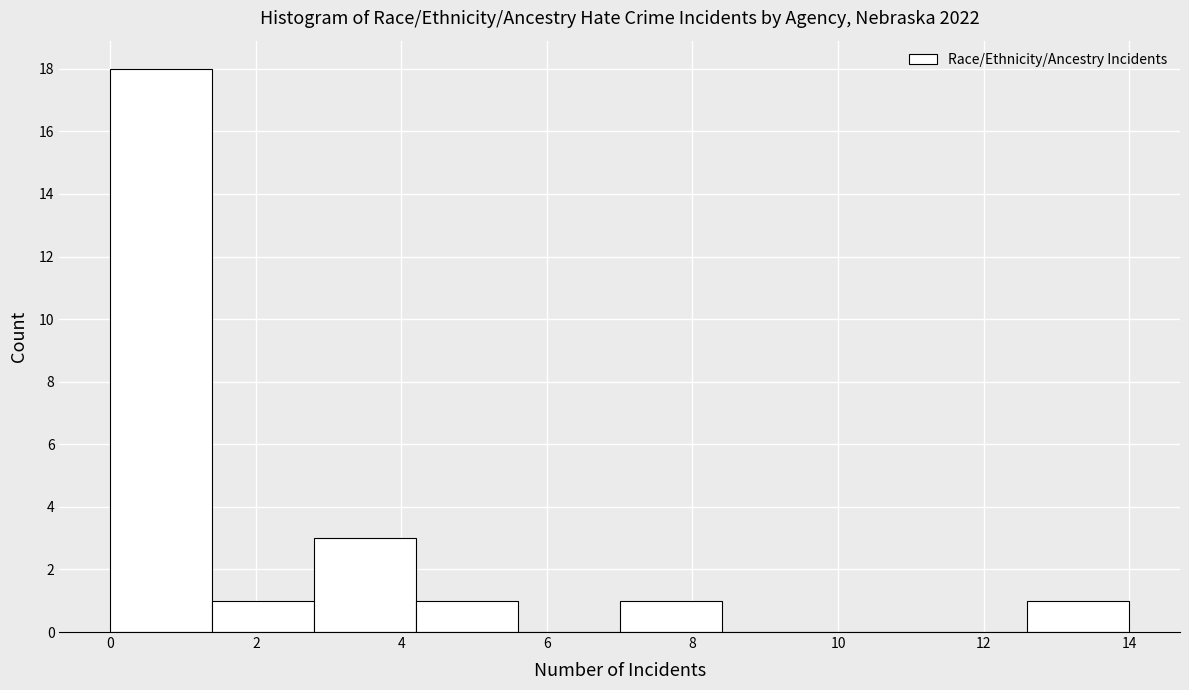

Reading left to right, transcribe this chart: for each bar, give the range it covers on the x-axis and its height. The values are not printed on the chart, so give them approximately, as read against the axis.

0.0 to 1.4: 18
1.4 to 2.8: 1
2.8 to 4.2: 3
4.2 to 5.6: 1
5.6 to 7.0: 0
7.0 to 8.4: 1
8.4 to 9.8: 0
9.8 to 11.2: 0
11.2 to 12.6: 0
12.6 to 14.0: 1